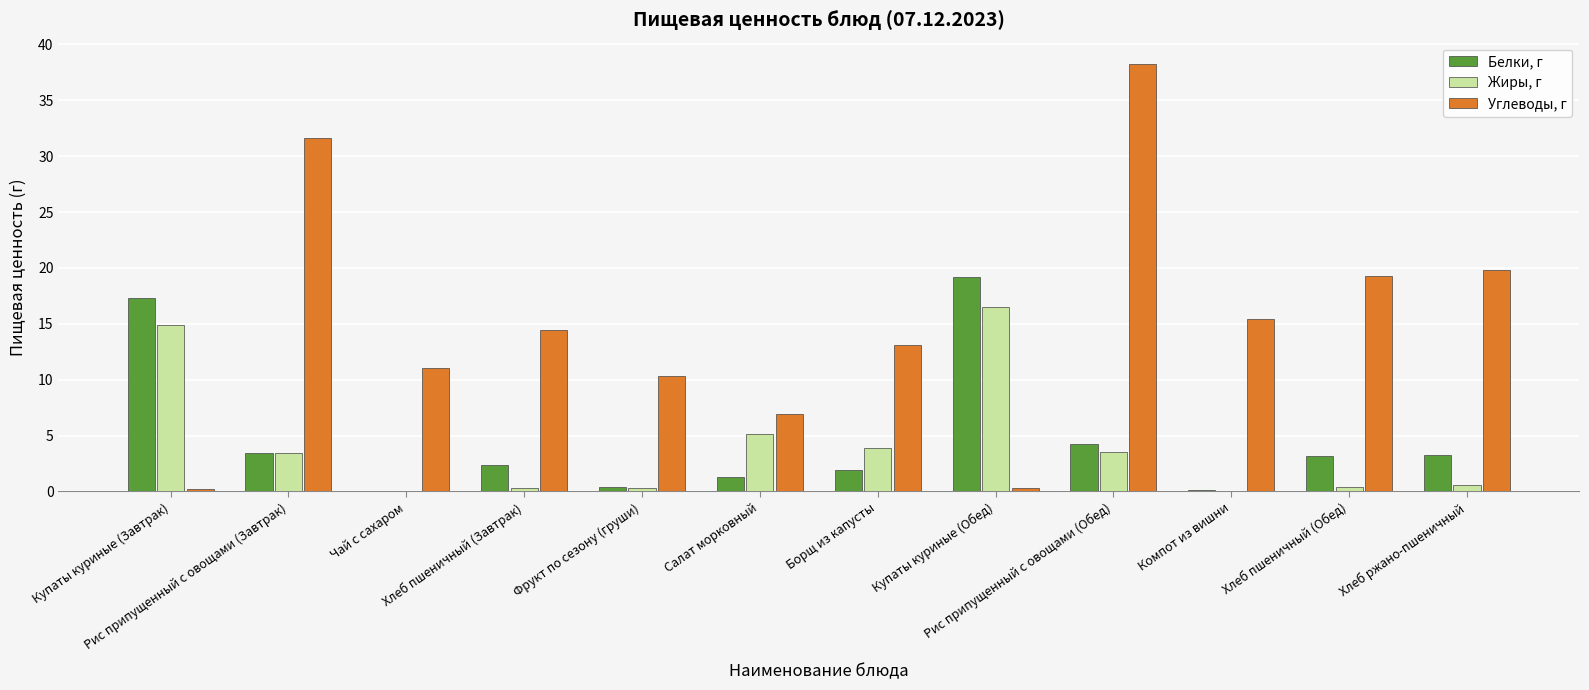

Which series has the largest total across all categories?

Углеводы, г